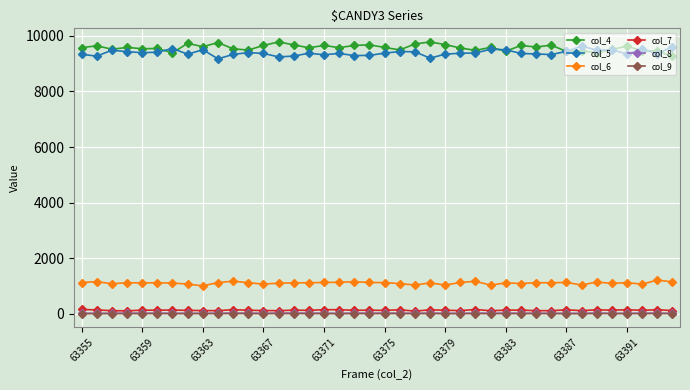

In col_5, how many points are higher than both neighbors (excluding endpoints)?

11